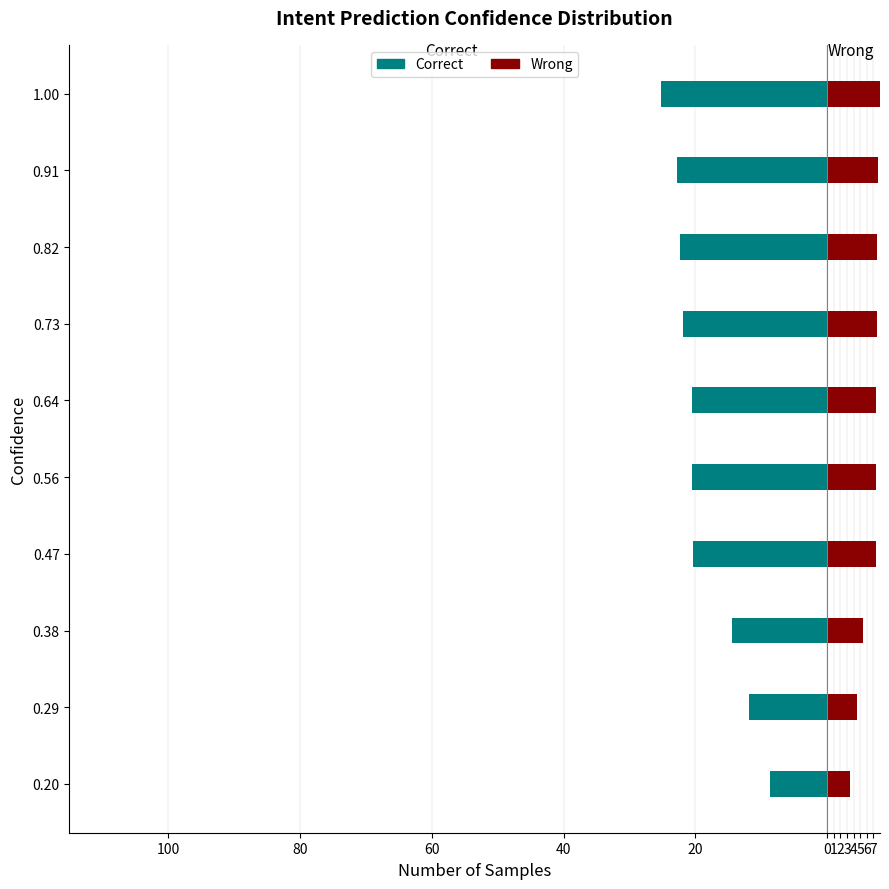

Reading right to left, transcribe all the data shown in this chart.

Correct: -25.2	-22.8	-22.3	-21.9	-20.5	-20.5	-20.4	-14.4	-11.9	-8.7
Wrong: 8.3	7.7	7.6	7.6	7.4	7.4	7.4	5.4	4.5	3.4